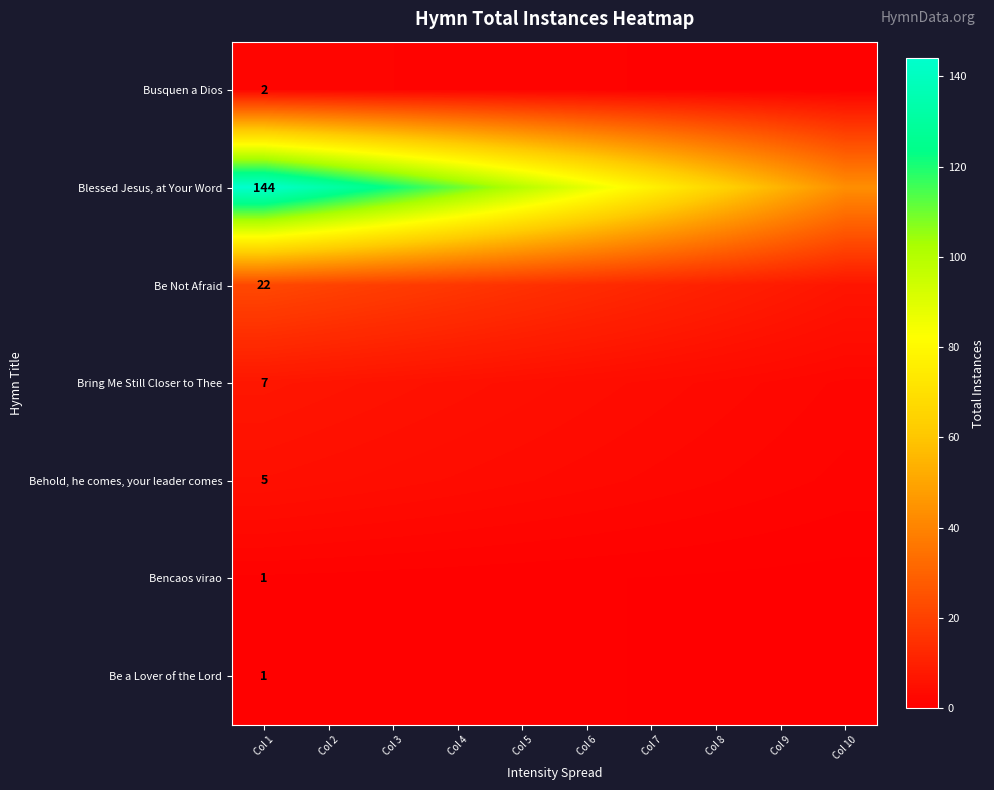

The Bring Me Still Closer to Thee series shows 9.7 at Col 2. True or false?

False